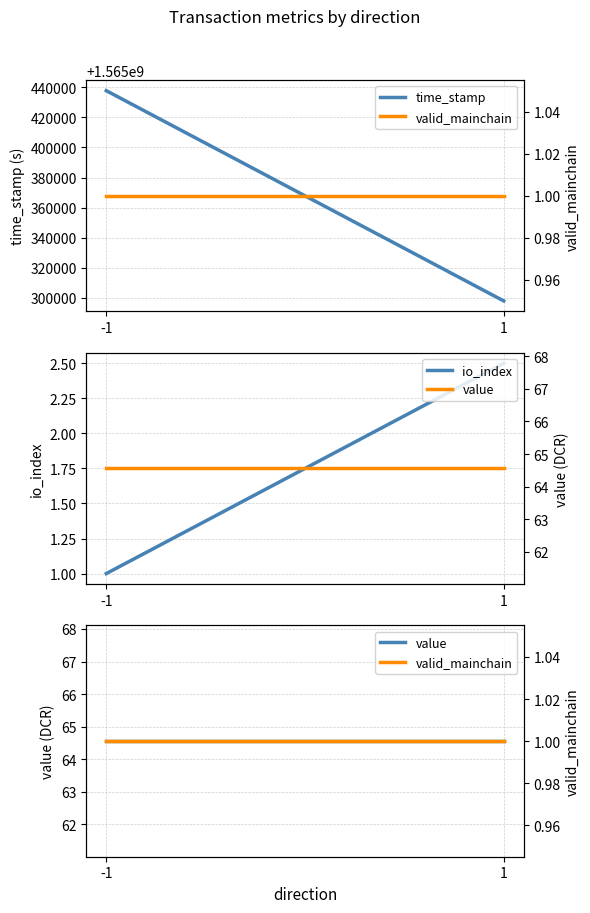

The time_stamp series shows 2055550849.9 at -1. True or false?

False